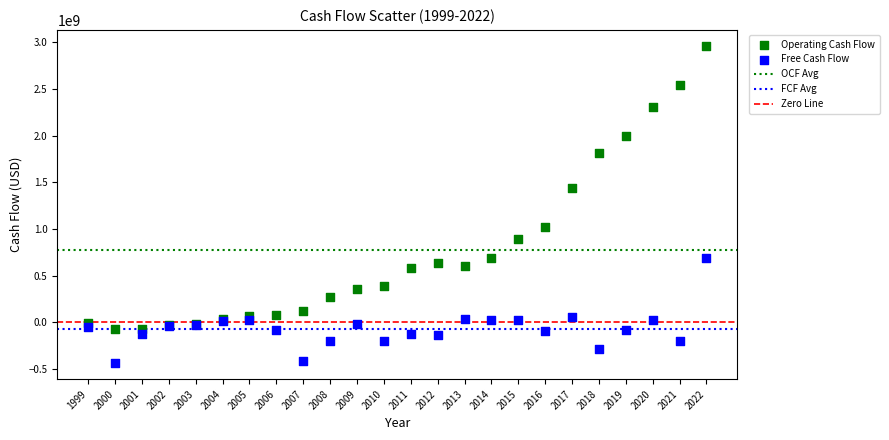

Which series reaches the minimum Y coordinate?

Free Cash Flow